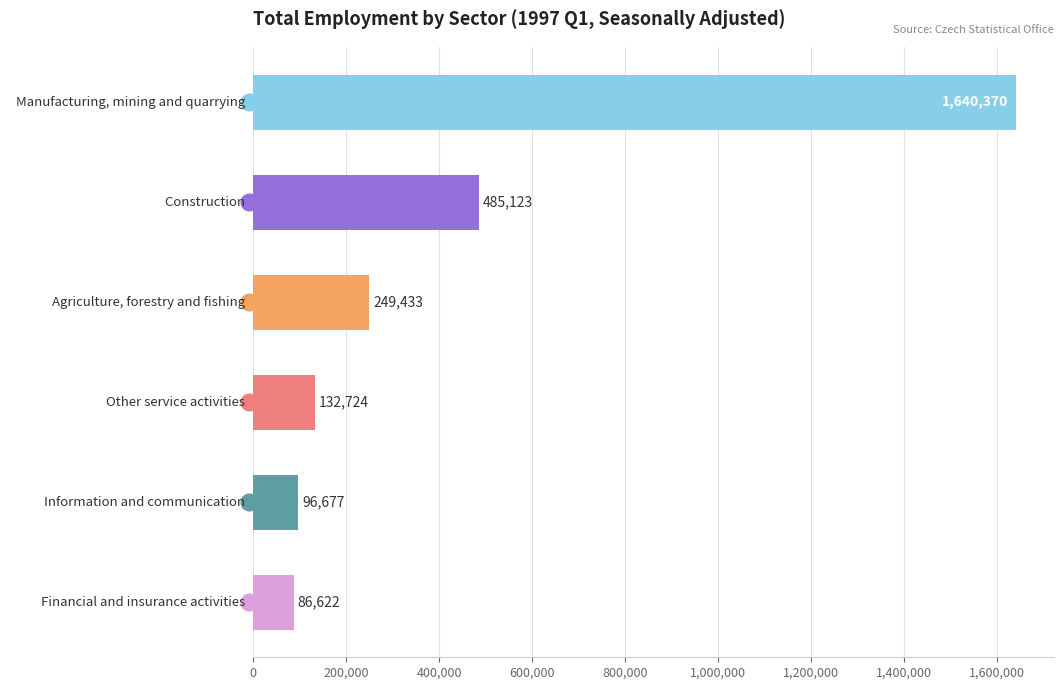

What is the sum of all values?

2690949